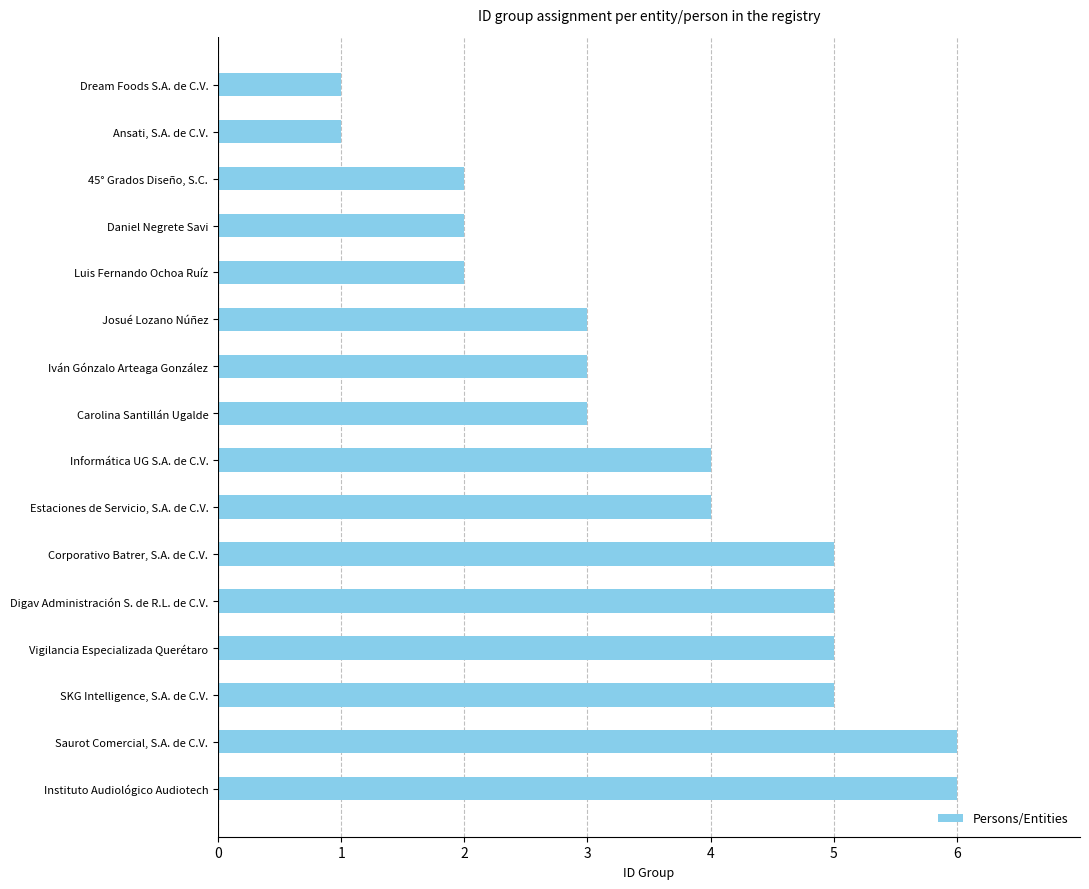

The chart shows a value of 1 at Luis Fernando Ochoa Ruíz. True or false?

False